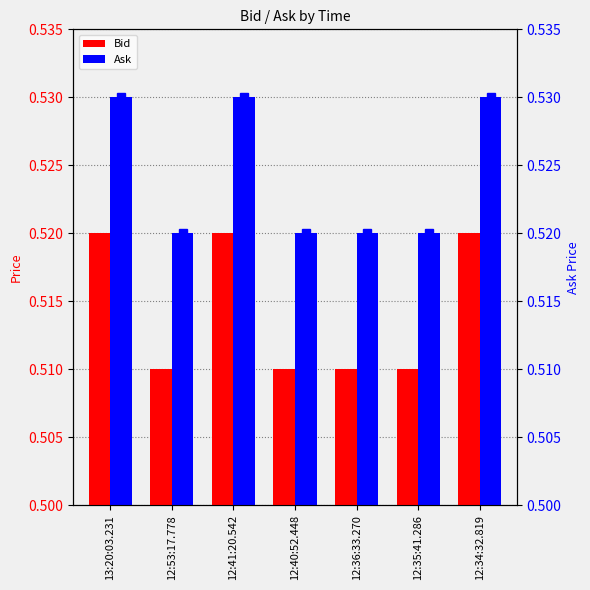

Between 12:34:32.819 and 12:41:20.542, which is larger?

12:34:32.819